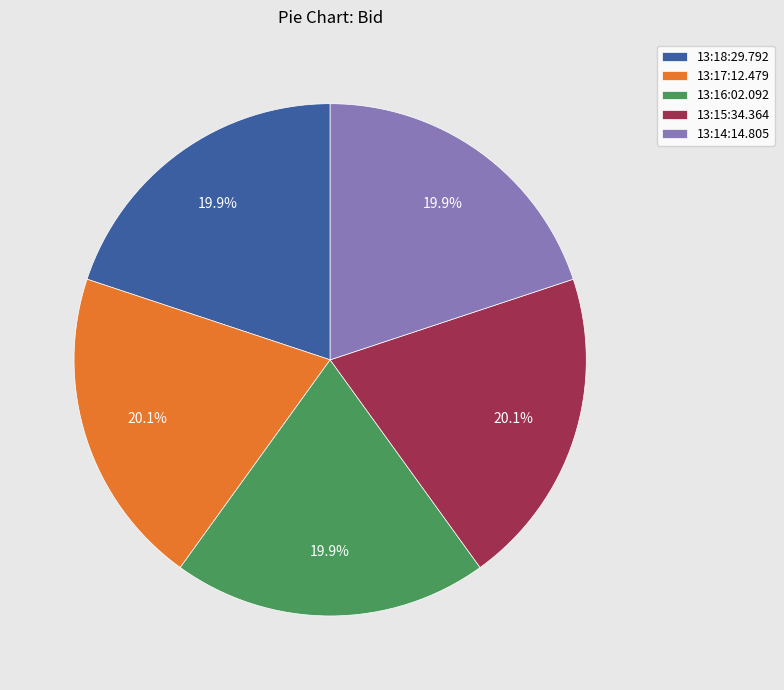

Is there a majority slice in this chart?

No